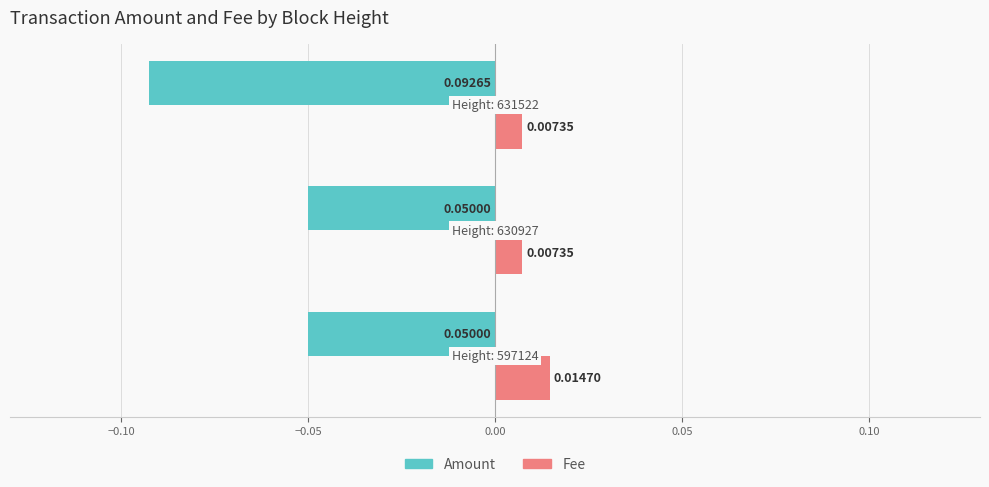

Which series has the widest spread of values?

Amount